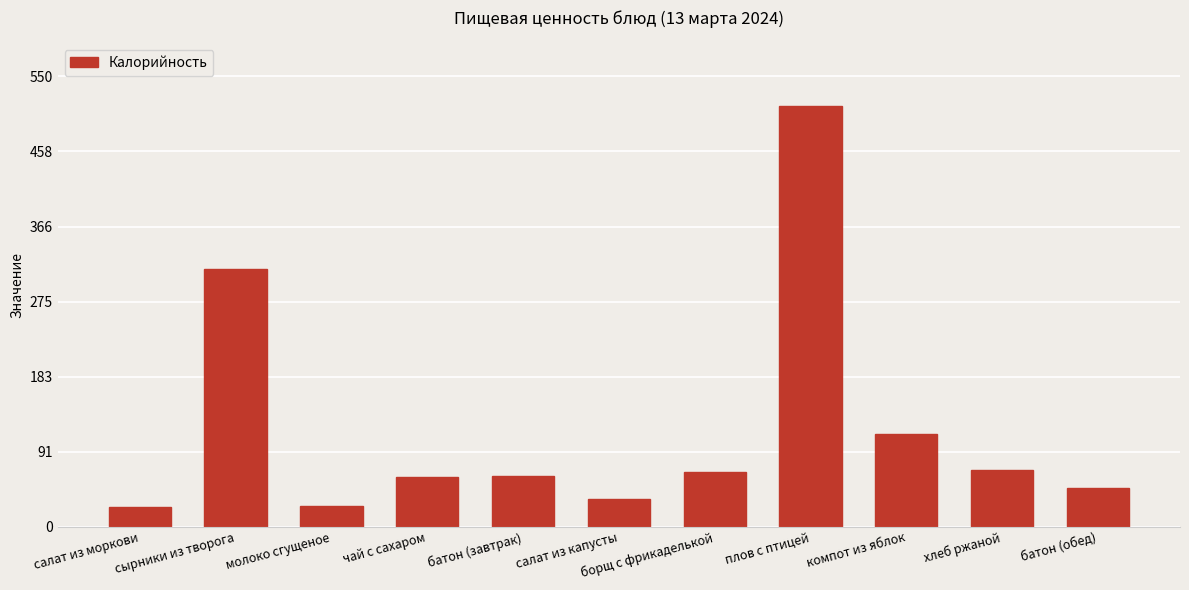

Count the number of categories in the chart.

11